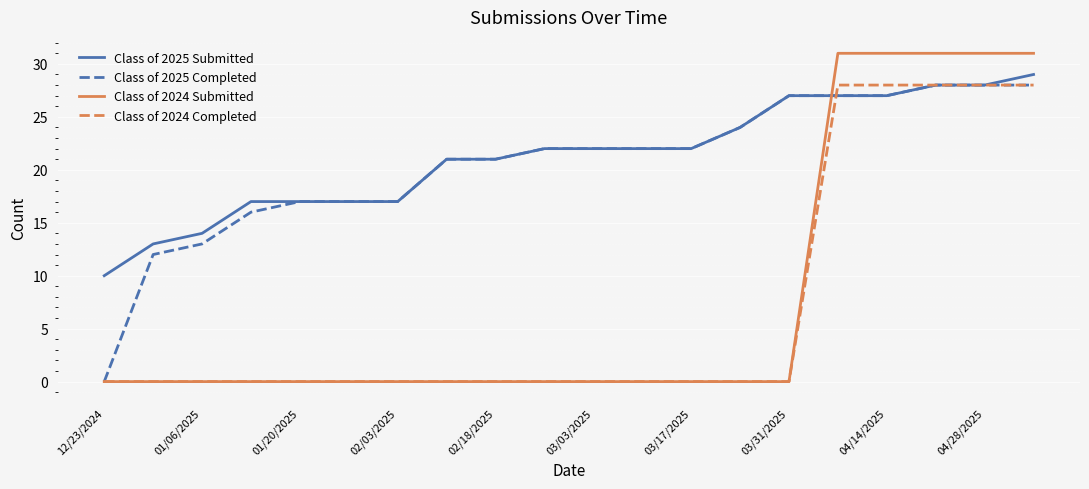

Which series has the largest total across all categories?

Class of 2025 Submitted